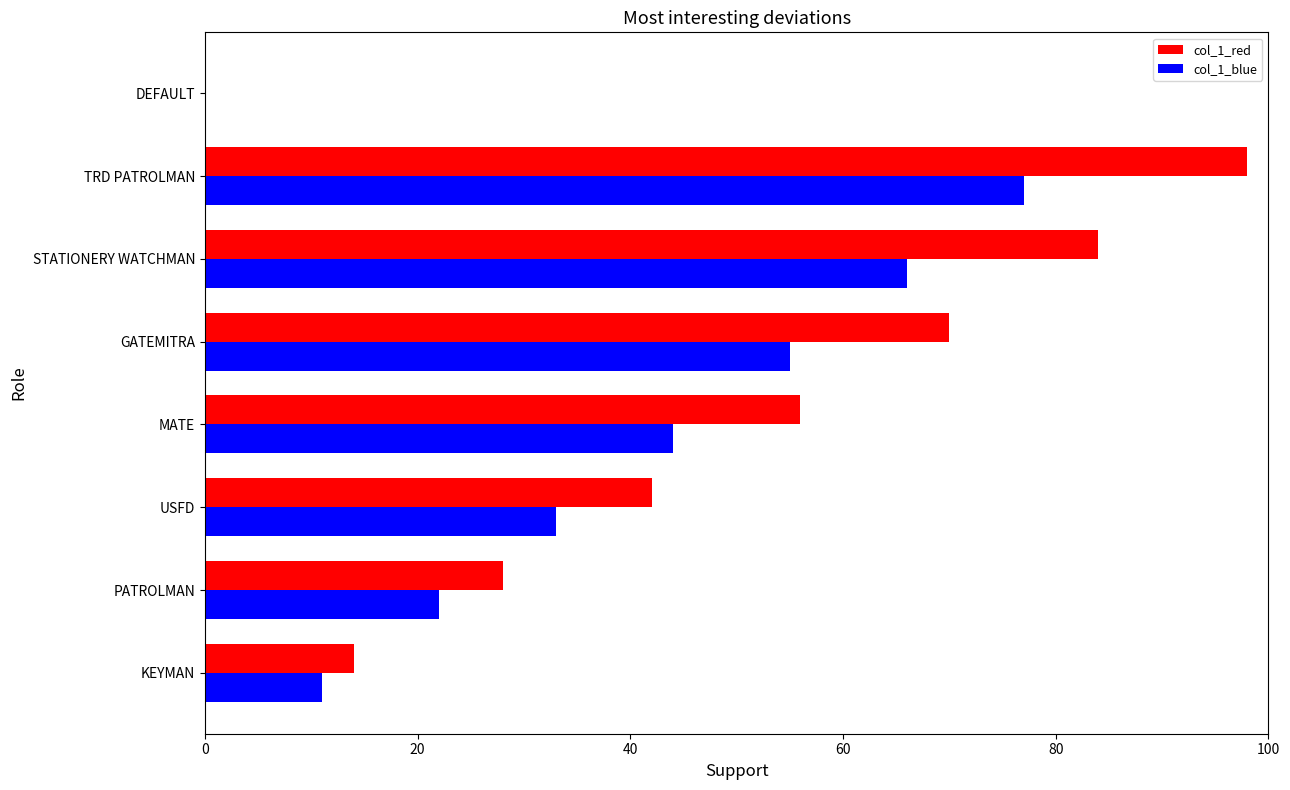

The col_1_red series shows 0 at DEFAULT. True or false?

True